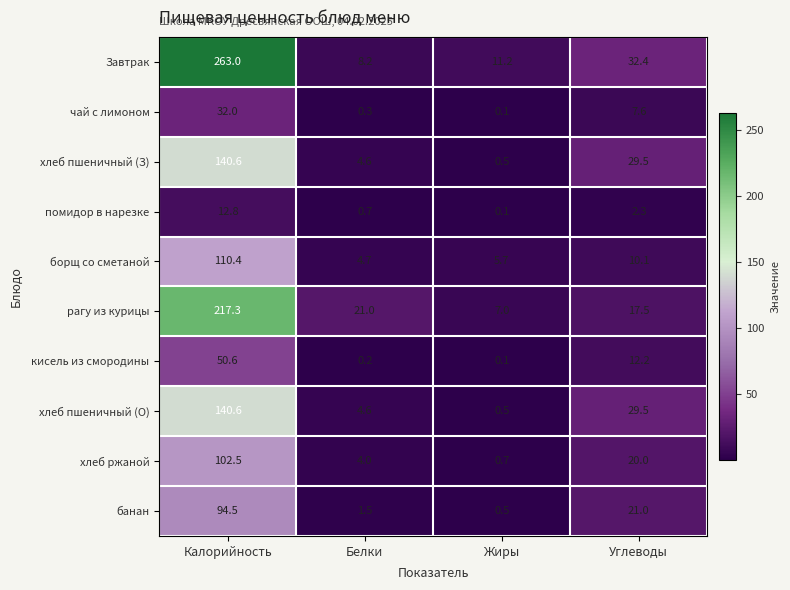

What is the greatest value displayed?

263.0